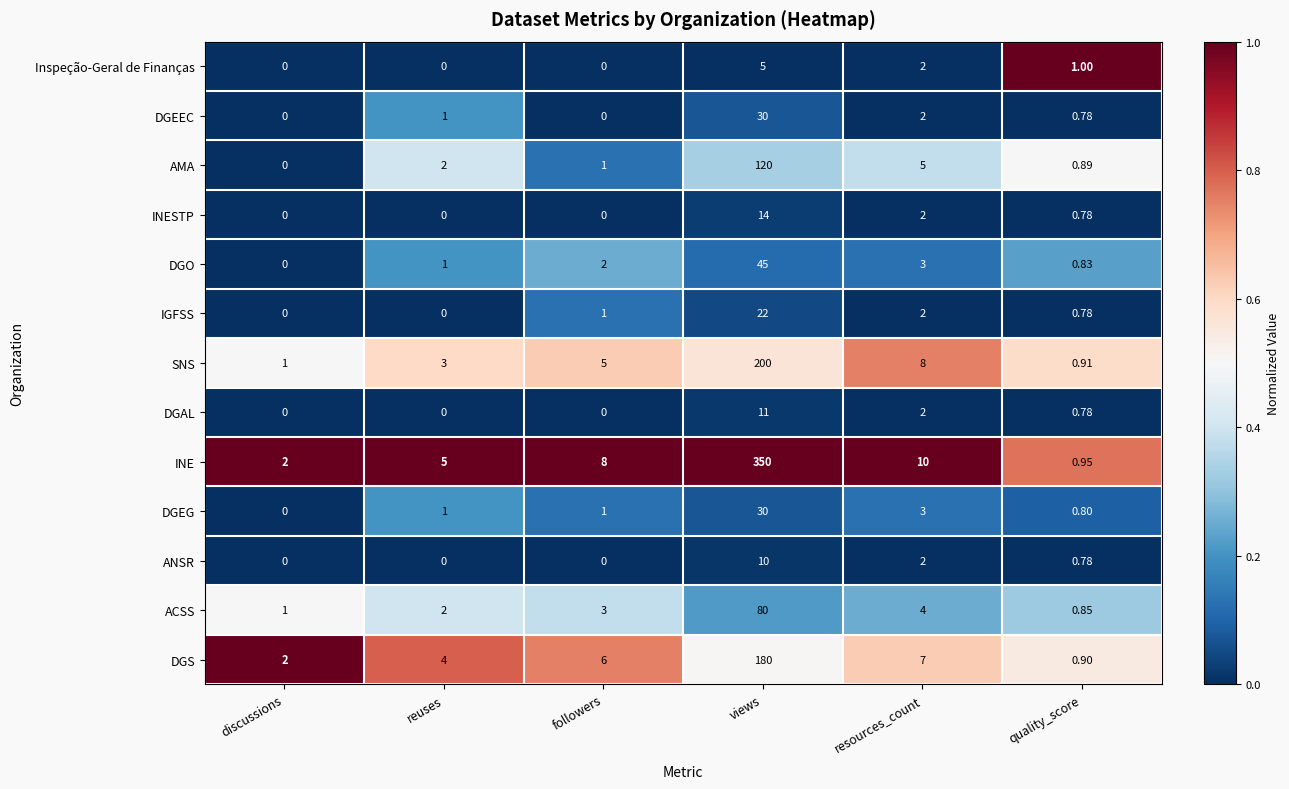

Which category has the lowest value in the INE series?

quality_score